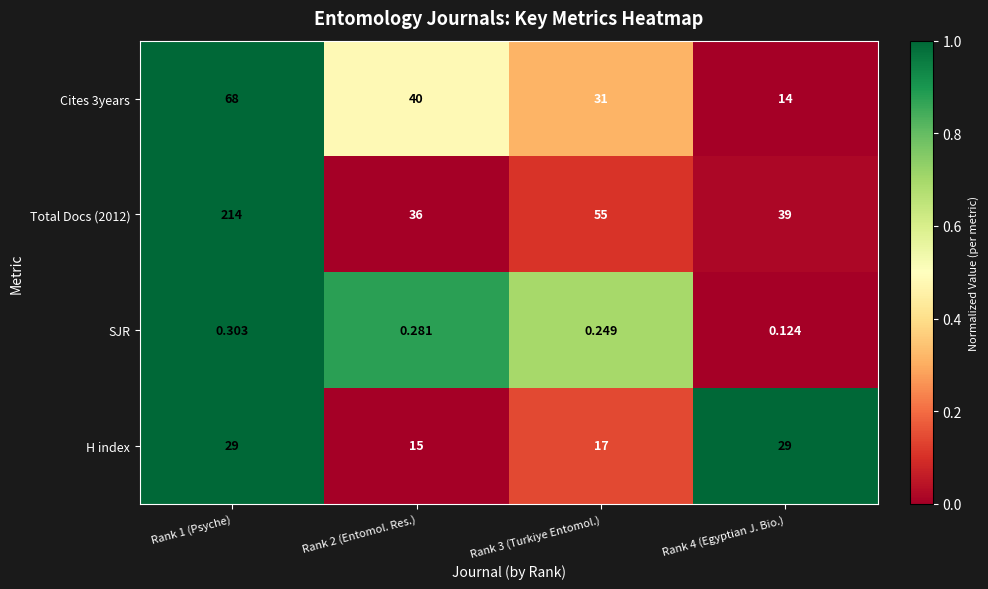

Is the value of Cites 3years at Rank 4 (Egyptian J. Bio.) greater than the value of H index at Rank 4 (Egyptian J. Bio.)?

No